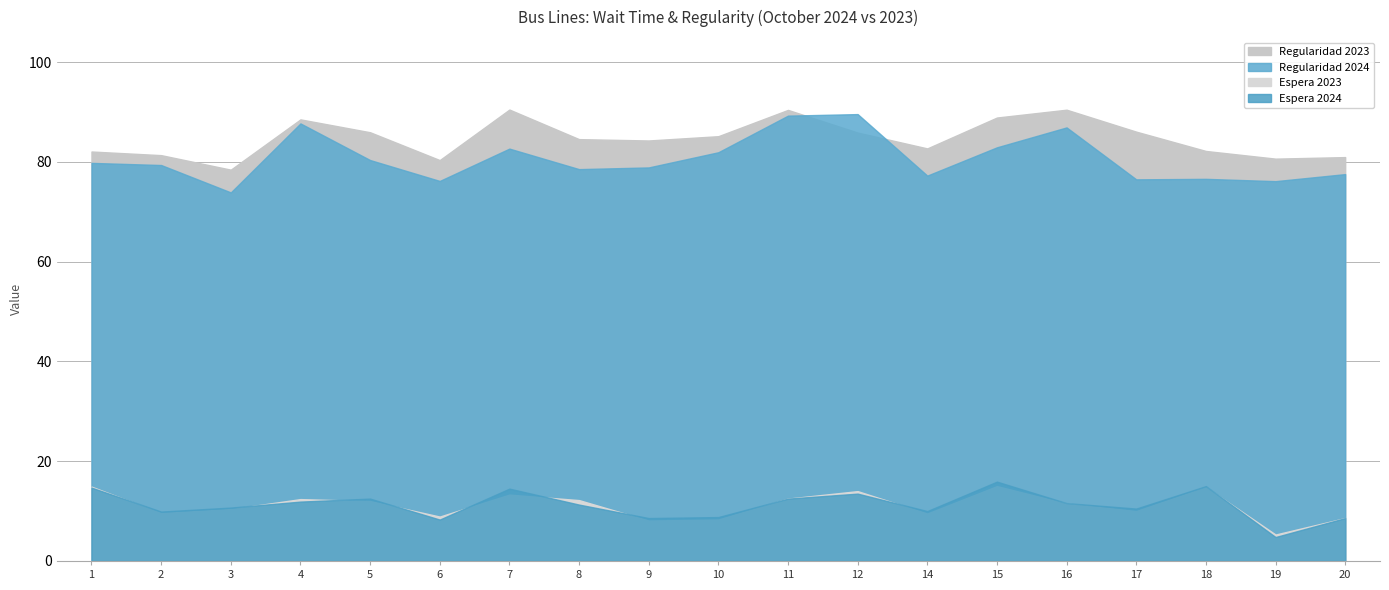

Which series has the largest total across all categories?

Regularidad 2023